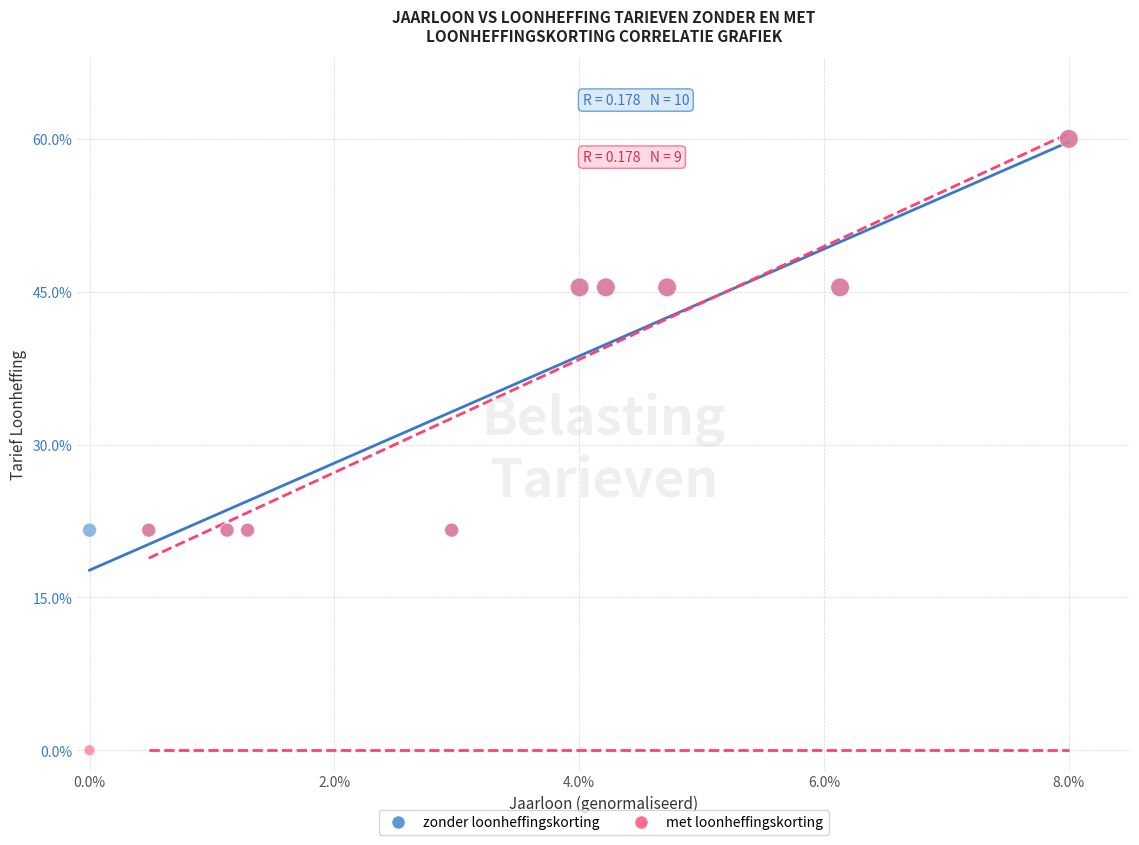

Which series has the widest spread of Y values?

met loonheffingskorting